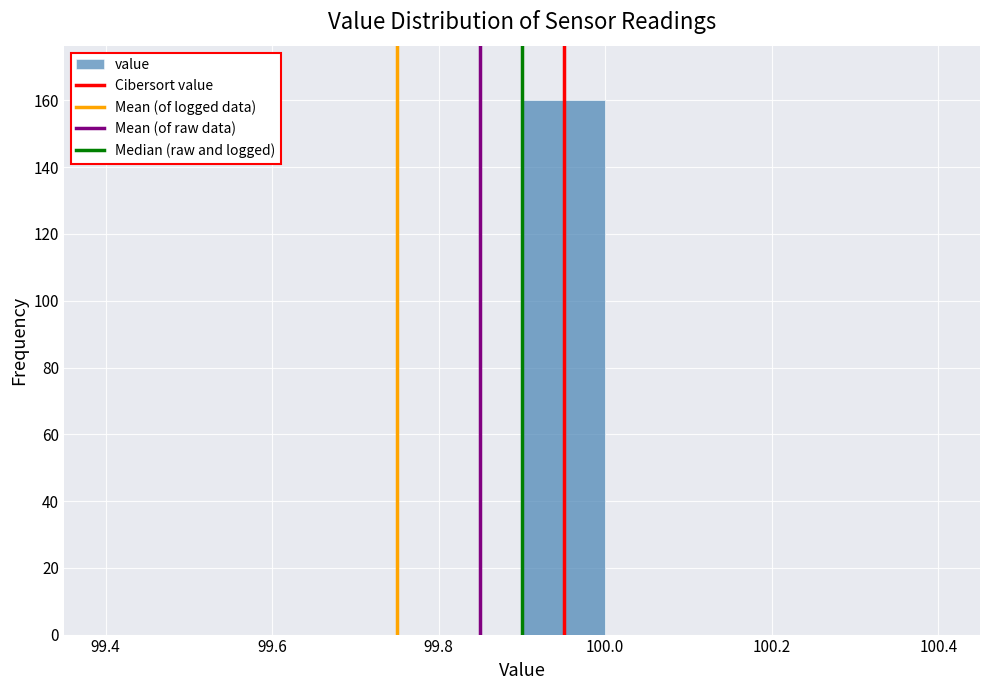

Reading left to right, list every bar in this chart as the range it spans on the x-axis followed by its height. The values are not printed on the chart, so give them approximately, as read against the axis.

99.4 to 99.5: 0
99.5 to 99.6: 0
99.6 to 99.7: 0
99.7 to 99.8: 0
99.8 to 99.9: 0
99.9 to 100.0: 160
100.0 to 100.1: 0
100.1 to 100.2: 0
100.2 to 100.3: 0
100.3 to 100.4: 0